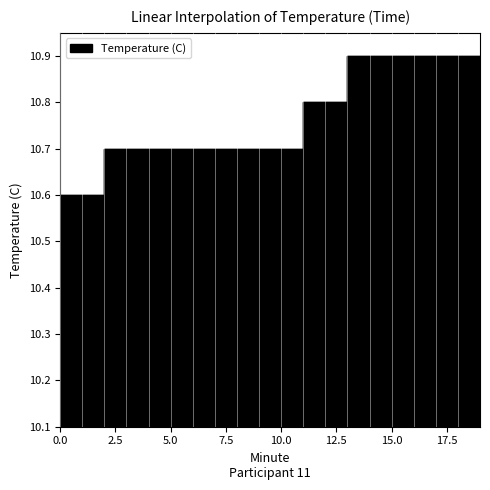

What is the value of the 3rd point from the left?

10.7